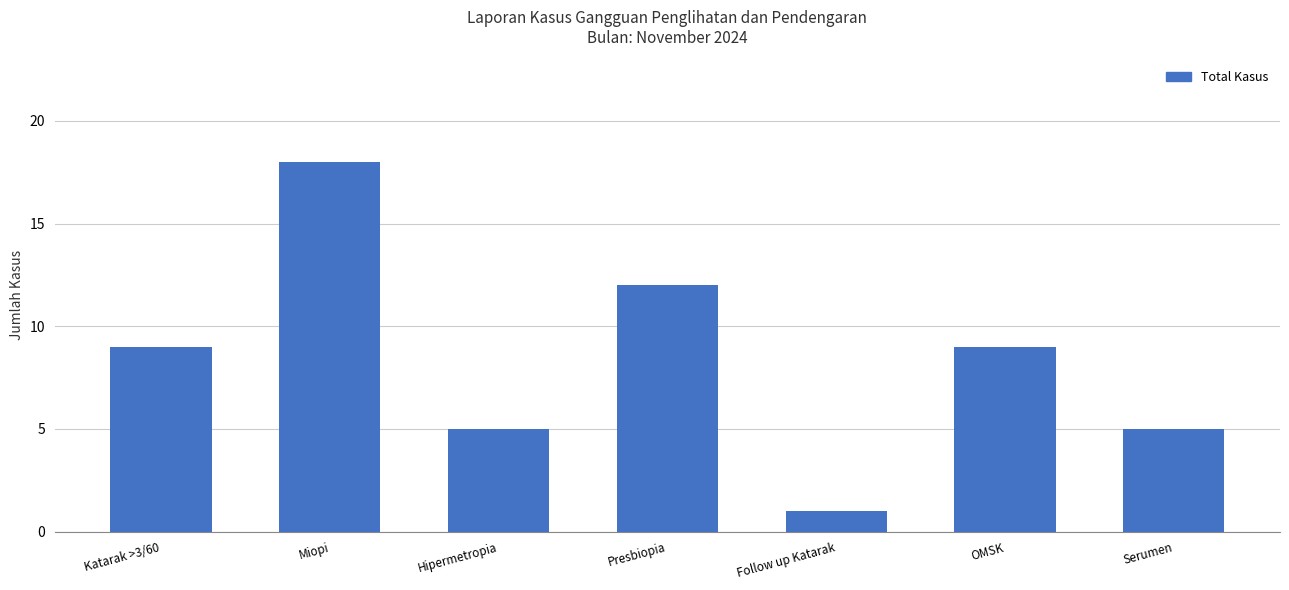

What is the minimum value shown in the chart?

1